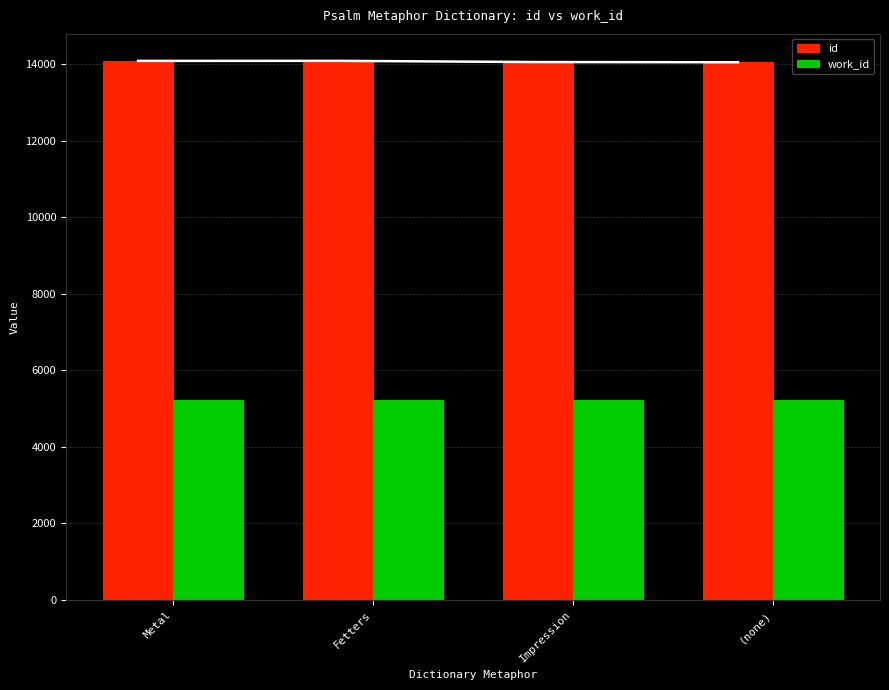

How many values in the id series are below 14087?

2